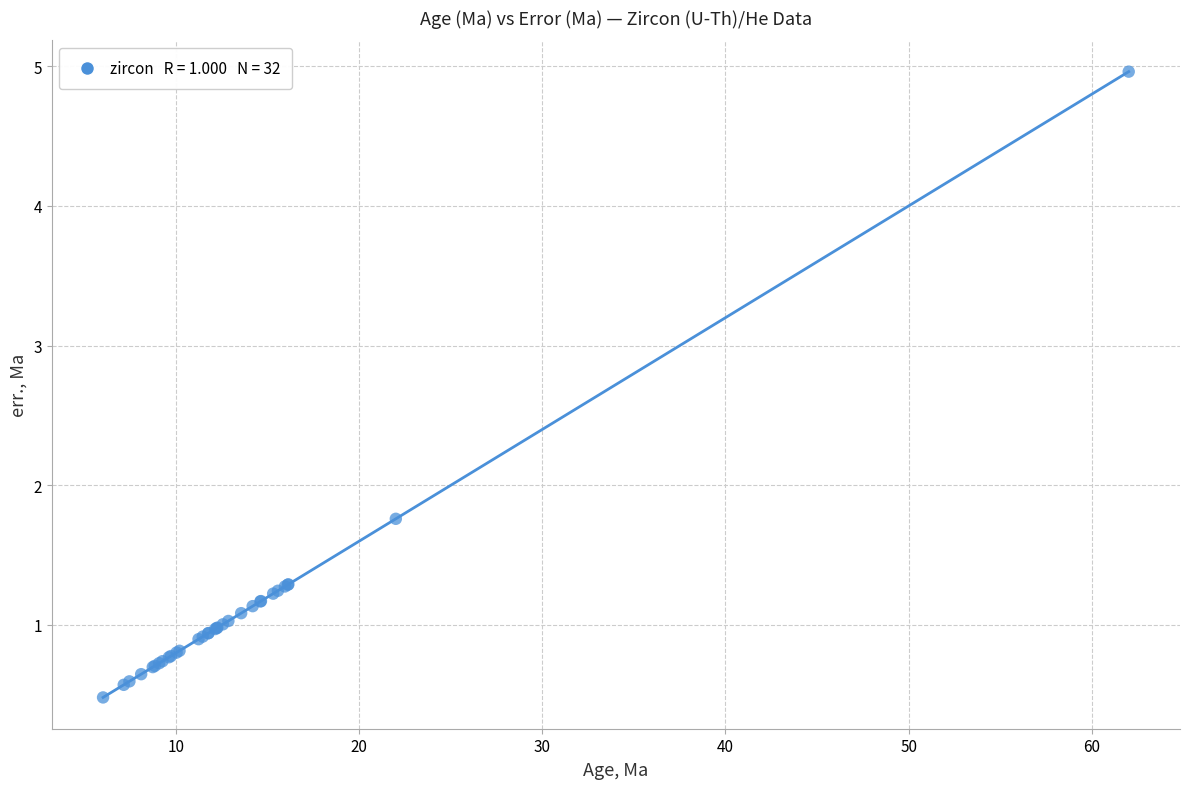

What Y value in the scatter plot is closest to 2?

1.8